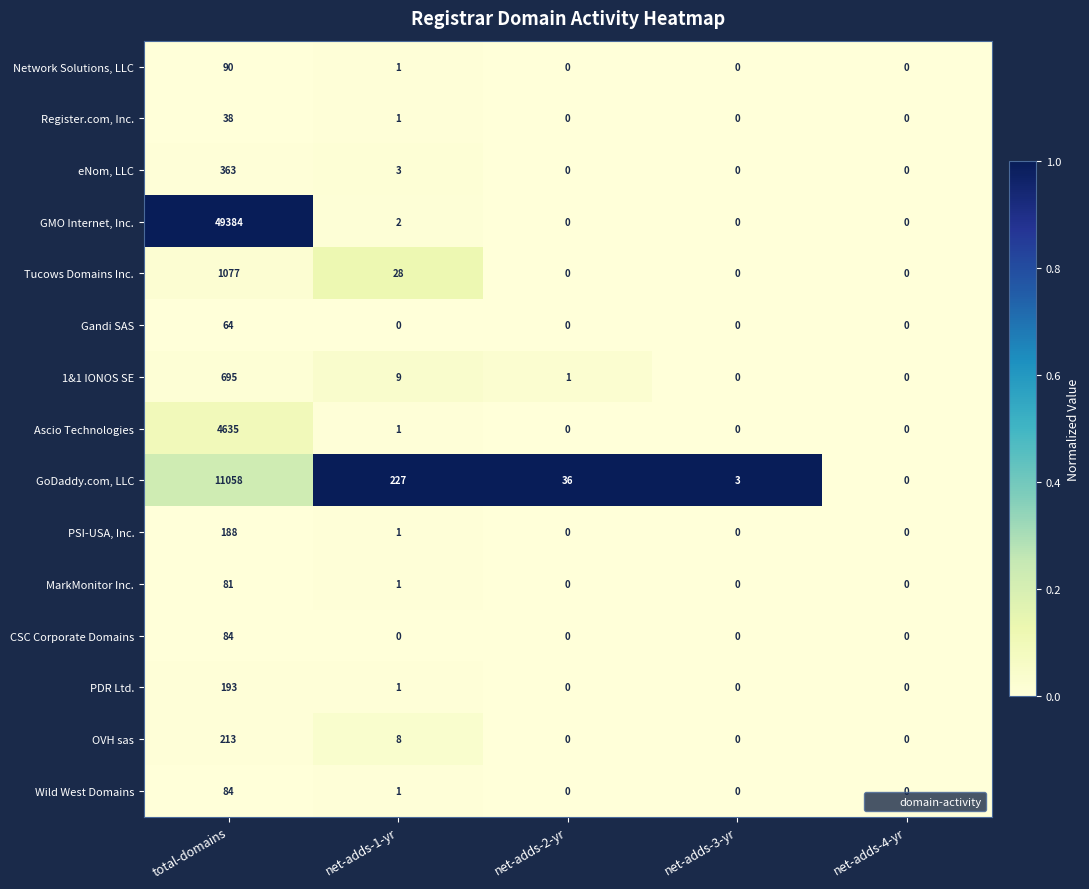

The Tucows Domains Inc. series shows 28 at net-adds-1-yr. True or false?

True